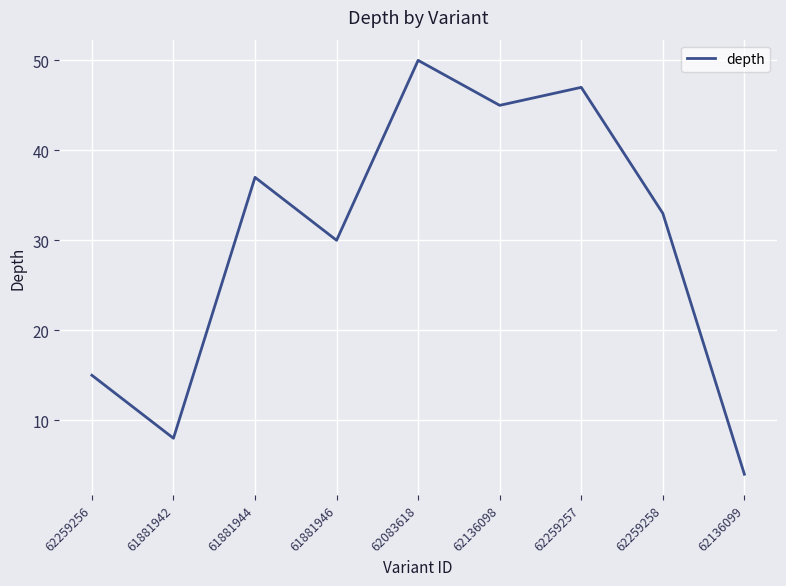

How many interior local peaks (higher than both neighbors) does the data have?

3